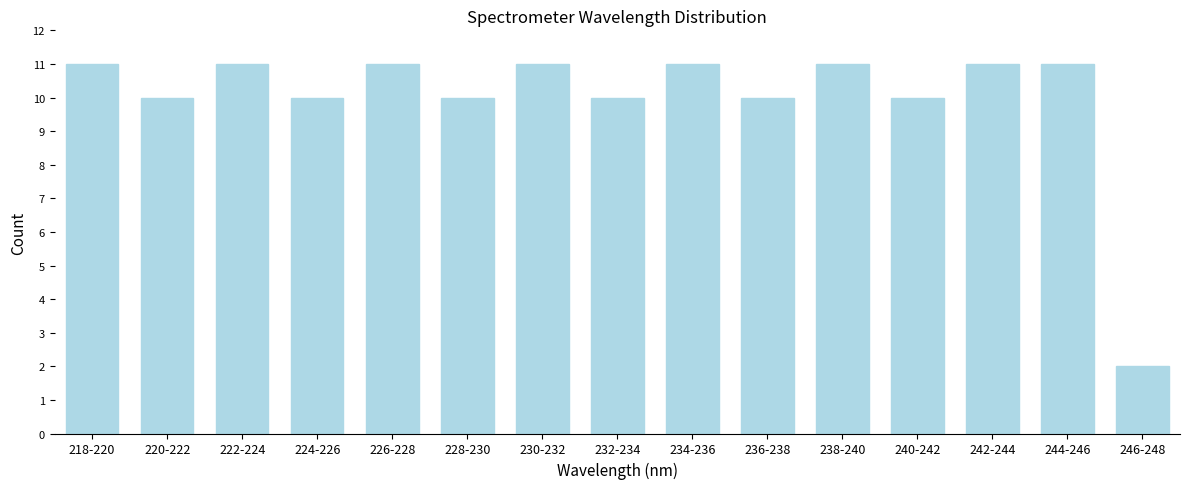

Reading left to right, what are all the values shown in this chart?

11	10	11	10	11	10	11	10	11	10	11	10	11	11	2